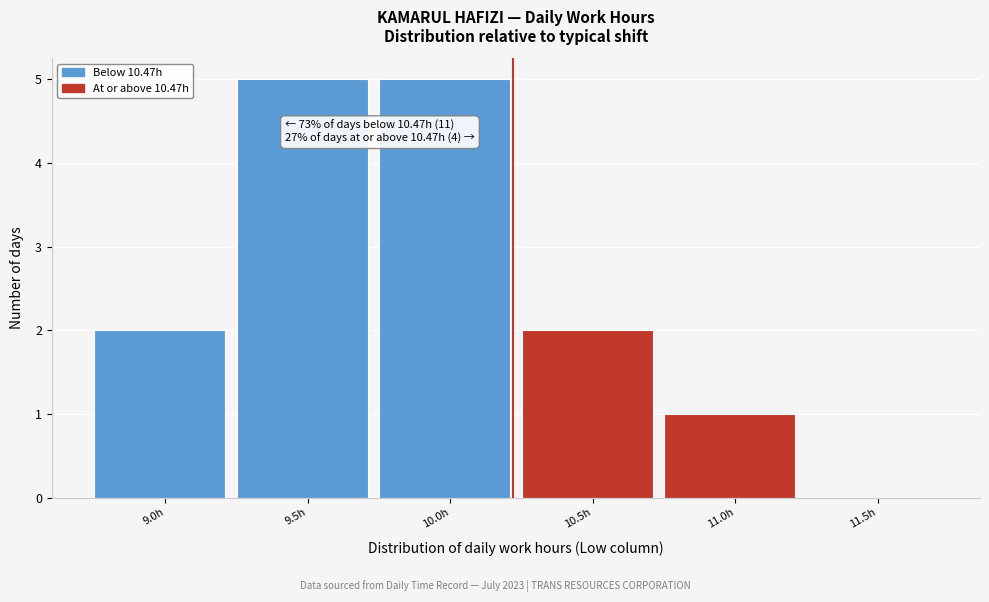

Reading left to right, extract all data points from this chart.

9.0h=2	9.5h=5	10.0h=5	10.5h=2	11.0h=1	11.5h=0